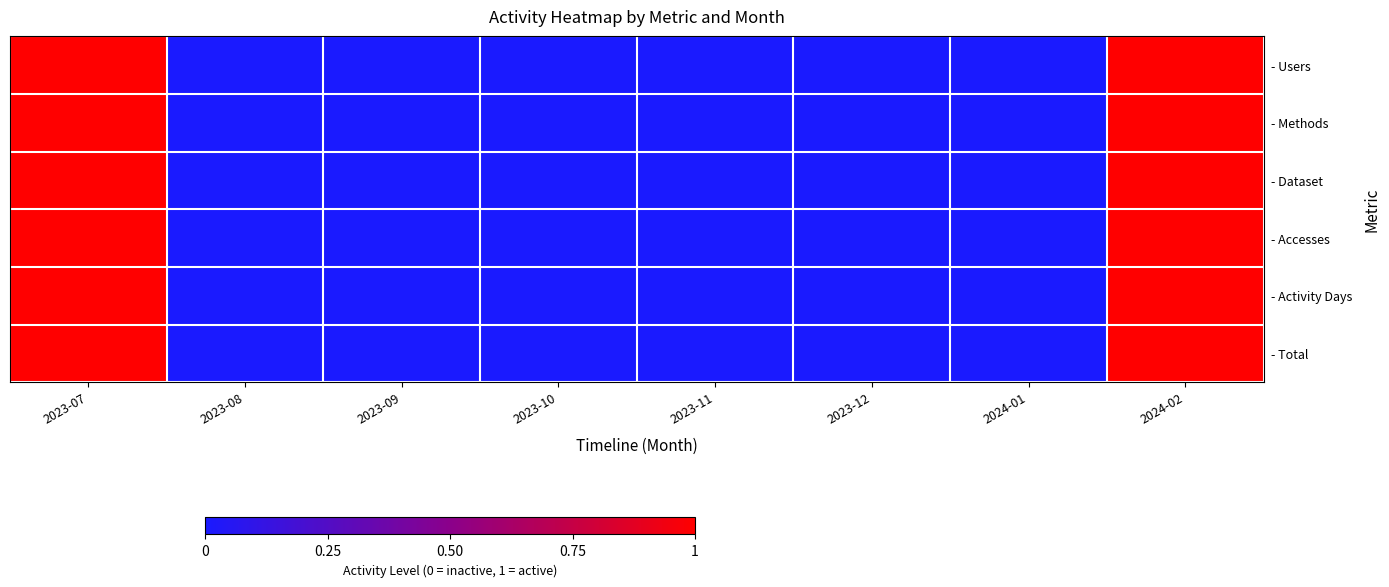

At how many categories does at least one series exceed 0?

2